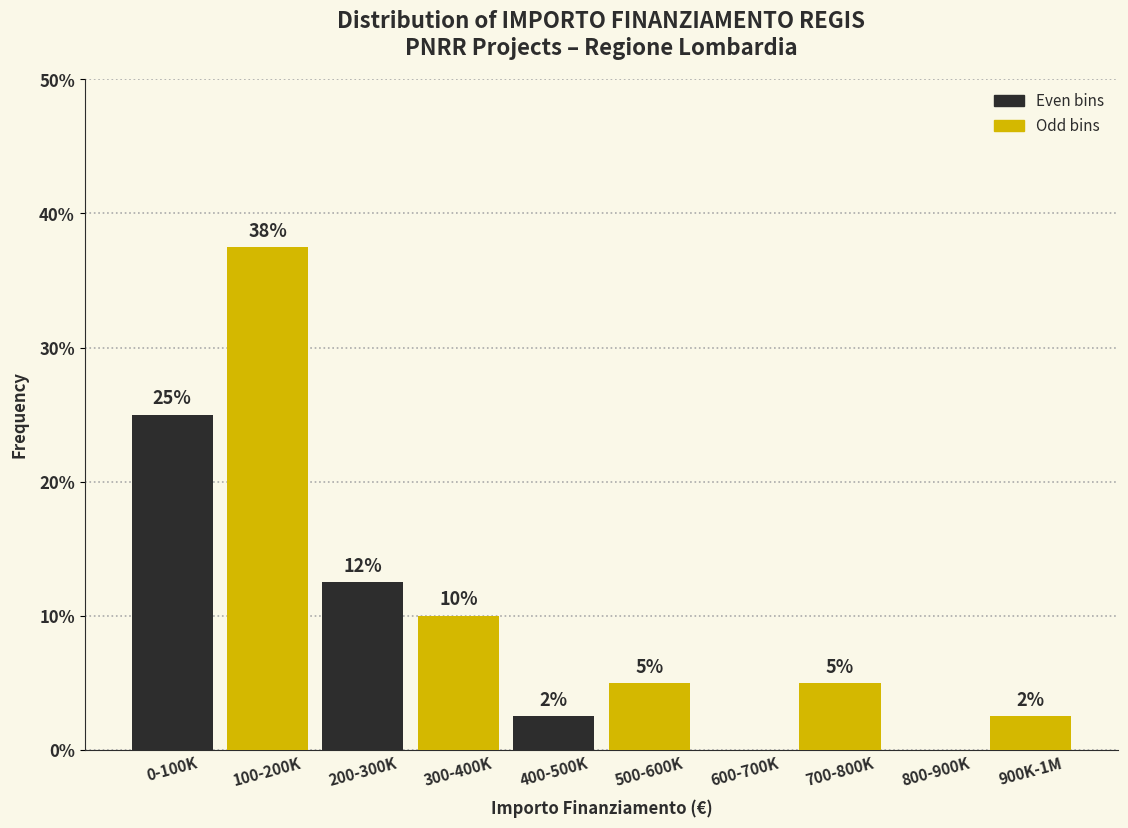

What is the change in value from 200-300K to 900K-1M?

-10.0